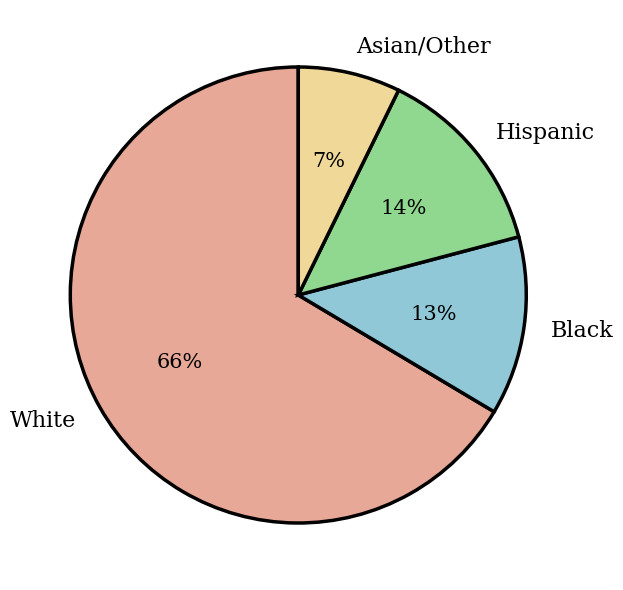

Combined, do Asian/Other and White account for over 50%?

Yes